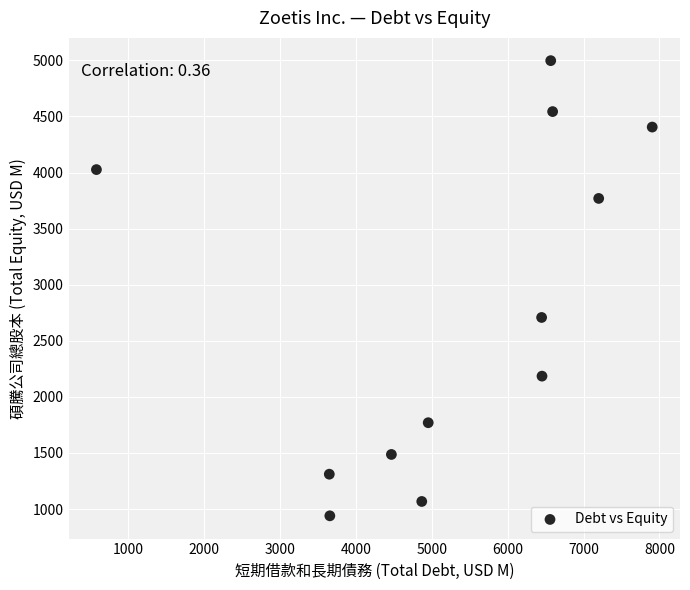

What is the average X value?

5278